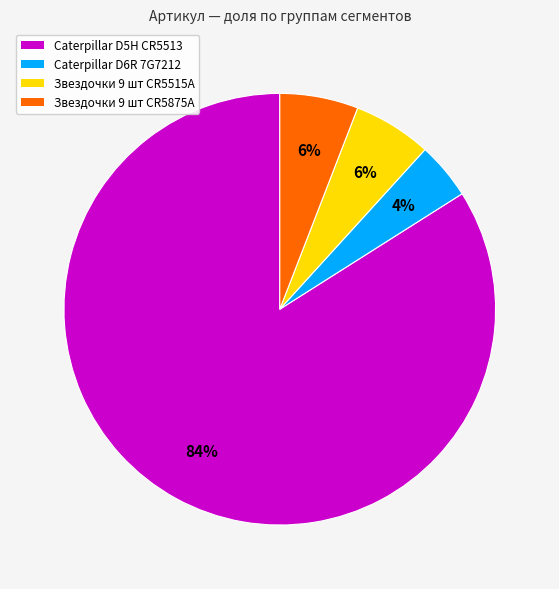

To the nearest percent, what percentage of the pie is Caterpillar D5H CR5513?

84%